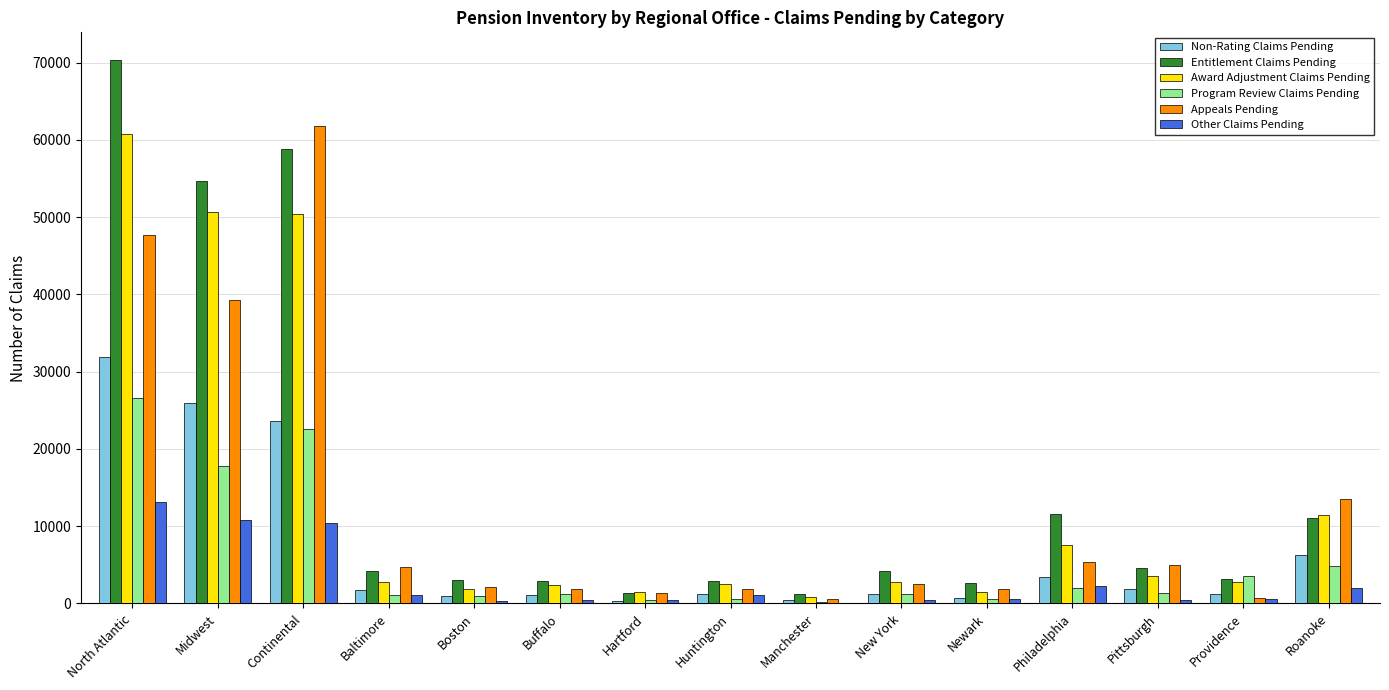

The Entitlement Claims Pending series shows 11560 at Philadelphia. True or false?

True